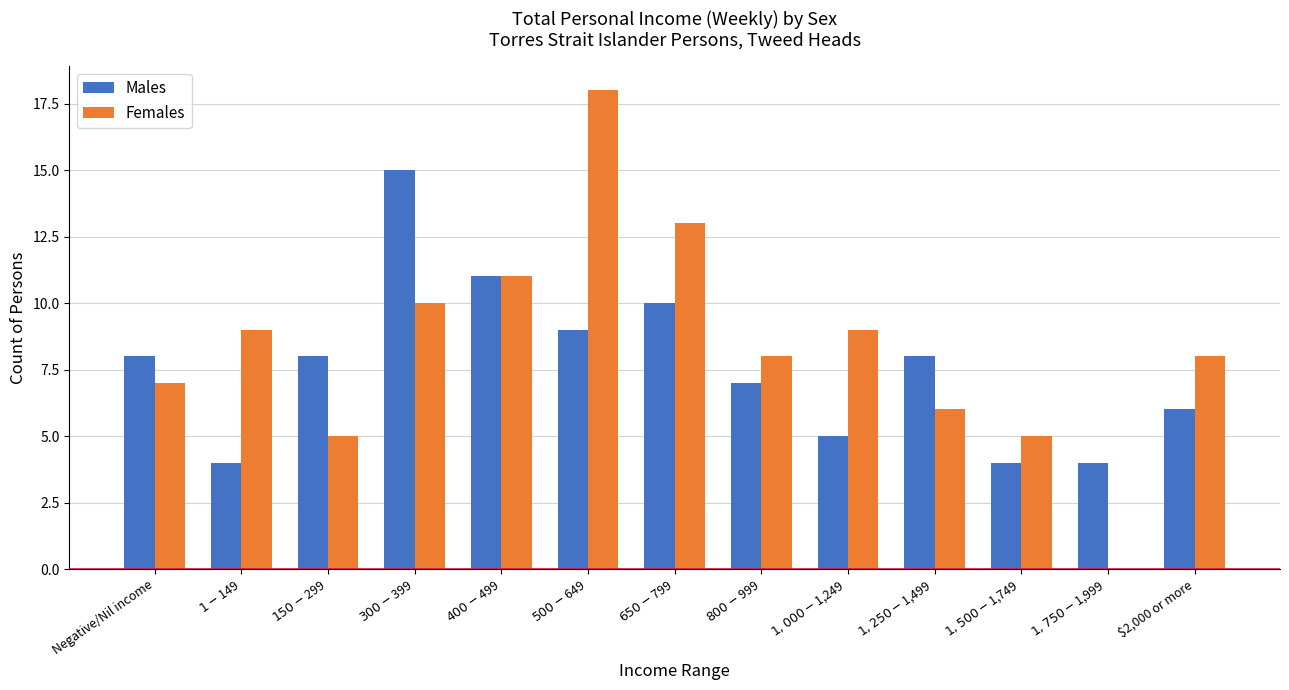

What is the average value of the Males series?

8